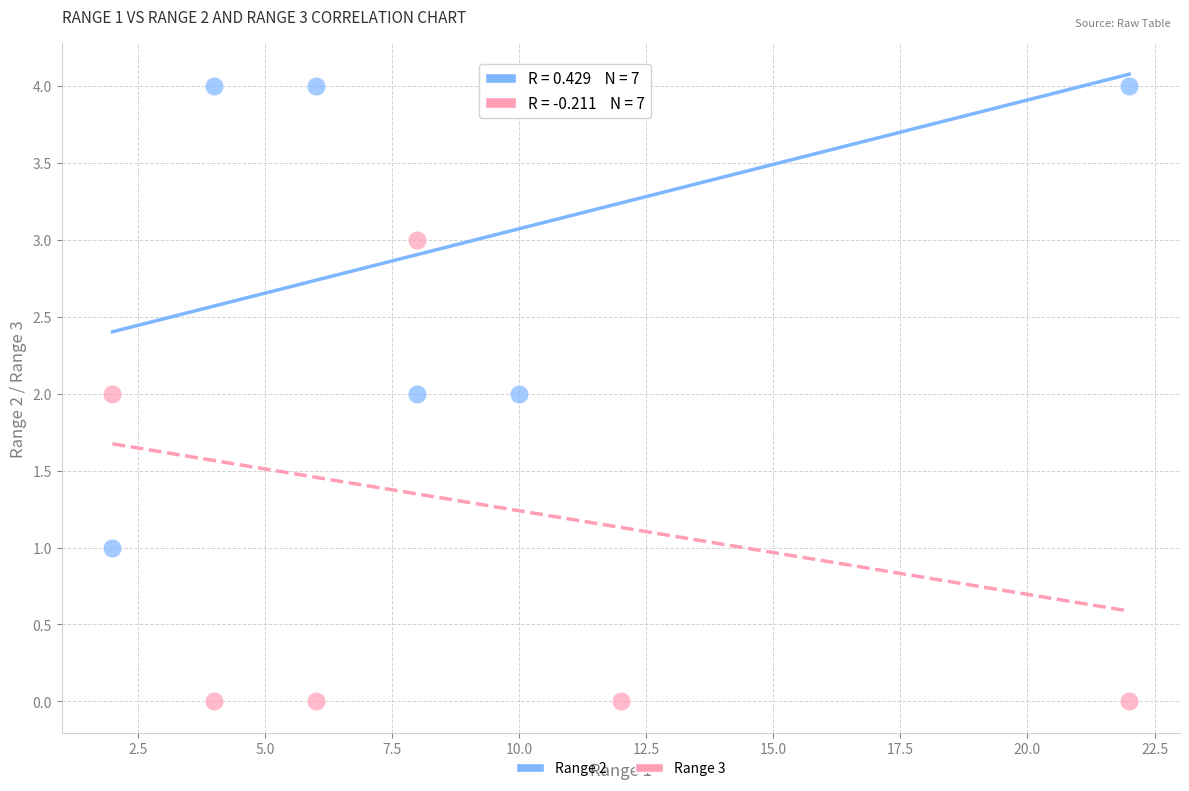

Which series contains the lowest Y value?

Range 3